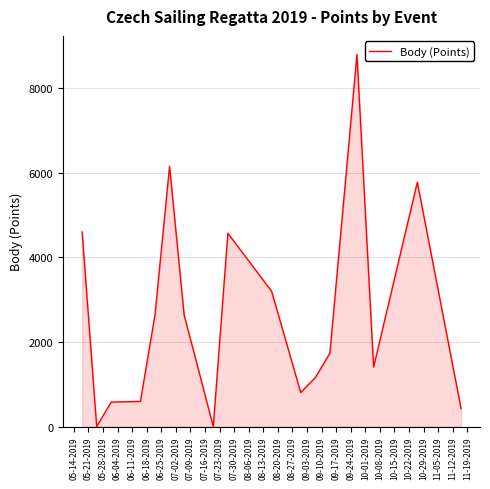

What is the greatest value displayed?

8796